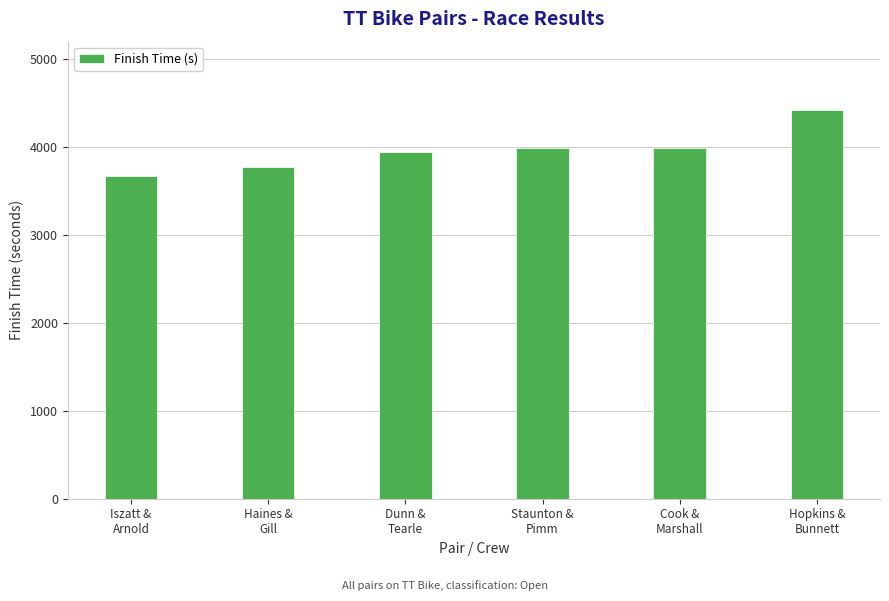

What position from the right is Dunn &
Tearle?

4